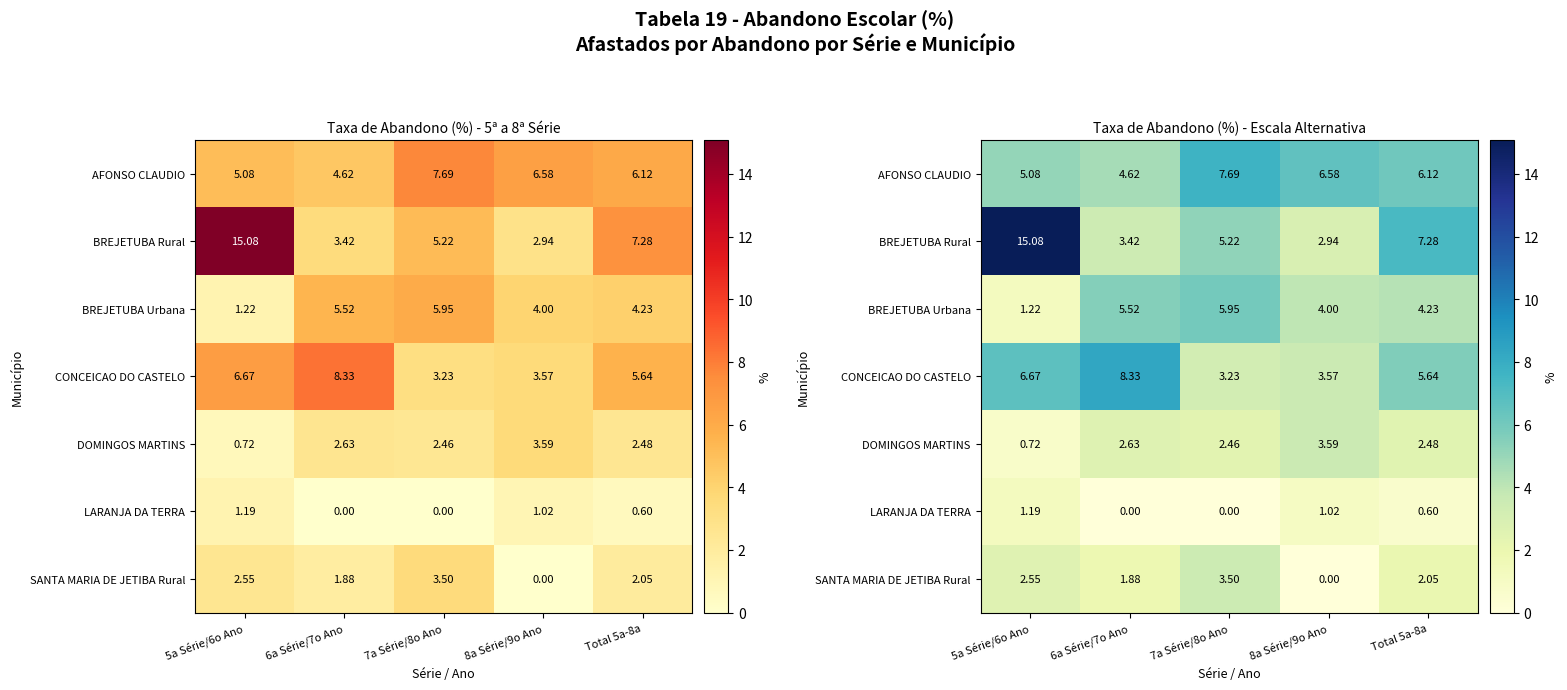

How many values in SANTA MARIA DE JETIBA Rural are above zero?

4